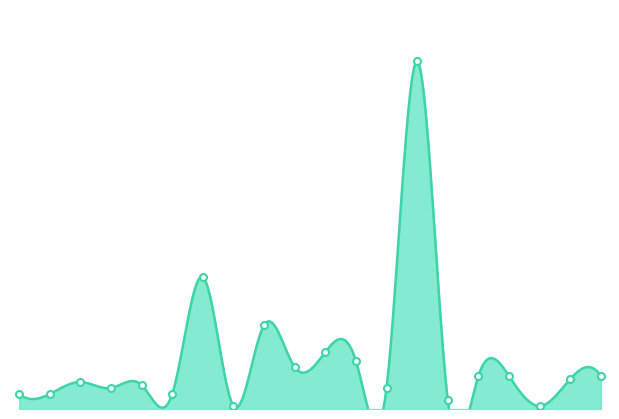

How many lines are shown in the chart?

1